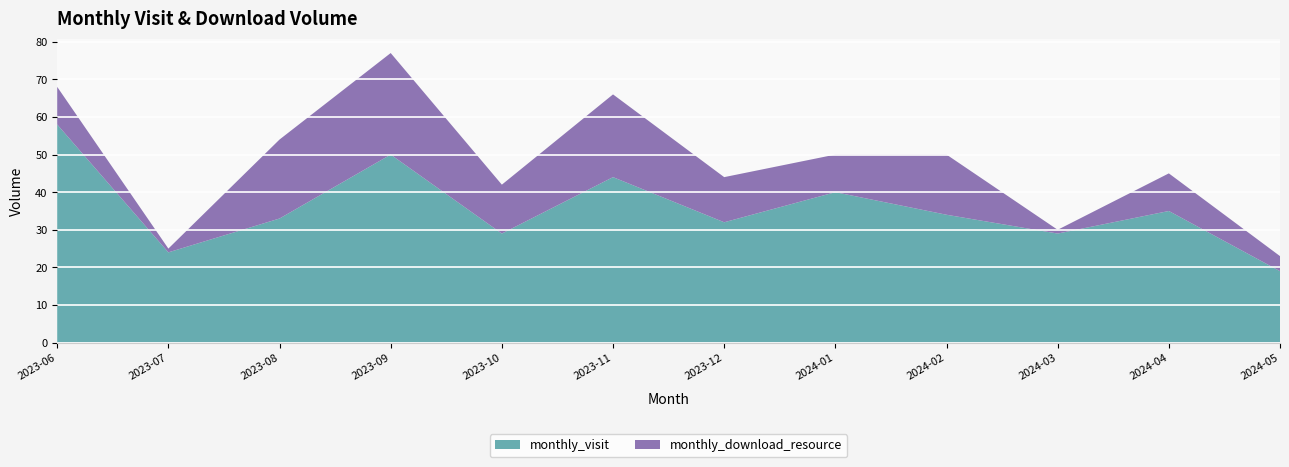

The monthly_visit series shows 29 at 2024-03. True or false?

True